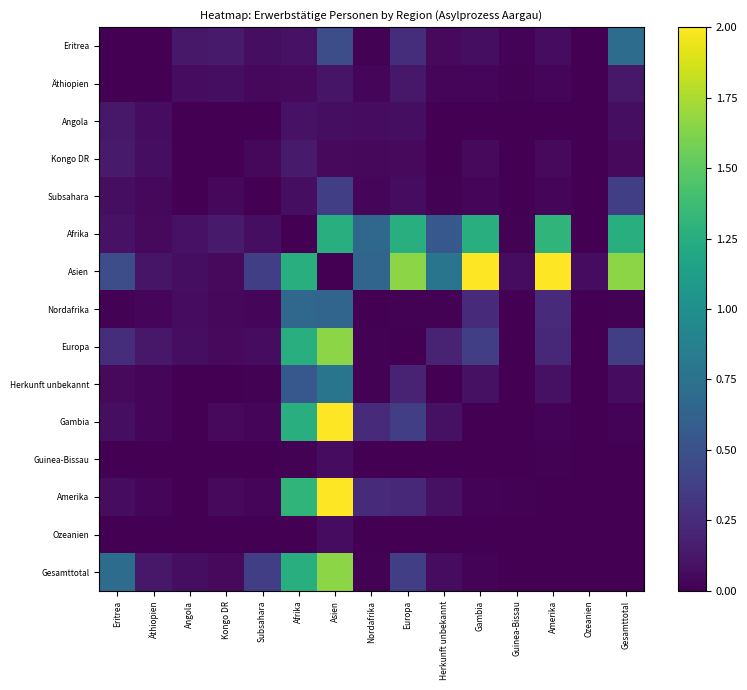

Reading left to right, transcribe all the data shown in this chart.

Eritrea: Eritrea=0.0	Äthiopien=0.0	Angola=0.1	Kongo DR=0.1	Subsahara=0.1	Afrika=0.1	Asien=0.5	Nordafrika=0.0	Europa=0.3	Herkunft unbekannt=0.0	Gambia=0.1	Guinea-Bissau=0.0	Amerika=0.1	Ozeanien=0.0	Gesamttotal=0.7
Äthiopien: Eritrea=0.0	Äthiopien=0.0	Angola=0.1	Kongo DR=0.1	Subsahara=0.0	Afrika=0.0	Asien=0.1	Nordafrika=0.0	Europa=0.1	Herkunft unbekannt=0.0	Gambia=0.0	Guinea-Bissau=0.0	Amerika=0.0	Ozeanien=0.0	Gesamttotal=0.1
Angola: Eritrea=0.1	Äthiopien=0.1	Angola=0.0	Kongo DR=0.0	Subsahara=0.0	Afrika=0.1	Asien=0.1	Nordafrika=0.1	Europa=0.1	Herkunft unbekannt=0.0	Gambia=0.0	Guinea-Bissau=0.0	Amerika=0.0	Ozeanien=0.0	Gesamttotal=0.1
Kongo DR: Eritrea=0.1	Äthiopien=0.1	Angola=0.0	Kongo DR=0.0	Subsahara=0.0	Afrika=0.1	Asien=0.0	Nordafrika=0.0	Europa=0.0	Herkunft unbekannt=0.0	Gambia=0.0	Guinea-Bissau=0.0	Amerika=0.0	Ozeanien=0.0	Gesamttotal=0.0
Subsahara: Eritrea=0.1	Äthiopien=0.0	Angola=0.0	Kongo DR=0.0	Subsahara=0.0	Afrika=0.1	Asien=0.4	Nordafrika=0.0	Europa=0.1	Herkunft unbekannt=0.0	Gambia=0.0	Guinea-Bissau=0.0	Amerika=0.0	Ozeanien=0.0	Gesamttotal=0.4
Afrika: Eritrea=0.1	Äthiopien=0.0	Angola=0.1	Kongo DR=0.1	Subsahara=0.1	Afrika=0.0	Asien=1.3	Nordafrika=0.7	Europa=1.3	Herkunft unbekannt=0.6	Gambia=1.3	Guinea-Bissau=0.0	Amerika=1.3	Ozeanien=0.0	Gesamttotal=1.3
Asien: Eritrea=0.5	Äthiopien=0.1	Angola=0.1	Kongo DR=0.0	Subsahara=0.4	Afrika=1.3	Asien=0.0	Nordafrika=0.7	Europa=1.7	Herkunft unbekannt=0.8	Gambia=2.0	Guinea-Bissau=0.1	Amerika=2.0	Ozeanien=0.1	Gesamttotal=1.7
Nordafrika: Eritrea=0.0	Äthiopien=0.0	Angola=0.1	Kongo DR=0.0	Subsahara=0.0	Afrika=0.7	Asien=0.7	Nordafrika=0.0	Europa=0.0	Herkunft unbekannt=0.0	Gambia=0.2	Guinea-Bissau=0.0	Amerika=0.2	Ozeanien=0.0	Gesamttotal=0.0
Europa: Eritrea=0.3	Äthiopien=0.1	Angola=0.1	Kongo DR=0.0	Subsahara=0.1	Afrika=1.3	Asien=1.7	Nordafrika=0.0	Europa=0.0	Herkunft unbekannt=0.2	Gambia=0.4	Guinea-Bissau=0.0	Amerika=0.2	Ozeanien=0.0	Gesamttotal=0.4
Herkunft unbekannt: Eritrea=0.0	Äthiopien=0.0	Angola=0.0	Kongo DR=0.0	Subsahara=0.0	Afrika=0.6	Asien=0.8	Nordafrika=0.0	Europa=0.2	Herkunft unbekannt=0.0	Gambia=0.1	Guinea-Bissau=0.0	Amerika=0.1	Ozeanien=0.0	Gesamttotal=0.1
Gambia: Eritrea=0.1	Äthiopien=0.0	Angola=0.0	Kongo DR=0.0	Subsahara=0.0	Afrika=1.3	Asien=2.0	Nordafrika=0.2	Europa=0.4	Herkunft unbekannt=0.1	Gambia=0.0	Guinea-Bissau=0.0	Amerika=0.0	Ozeanien=0.0	Gesamttotal=0.0
Guinea-Bissau: Eritrea=0.0	Äthiopien=0.0	Angola=0.0	Kongo DR=0.0	Subsahara=0.0	Afrika=0.0	Asien=0.1	Nordafrika=0.0	Europa=0.0	Herkunft unbekannt=0.0	Gambia=0.0	Guinea-Bissau=0.0	Amerika=0.0	Ozeanien=0.0	Gesamttotal=0.0
Amerika: Eritrea=0.1	Äthiopien=0.0	Angola=0.0	Kongo DR=0.0	Subsahara=0.0	Afrika=1.3	Asien=2.0	Nordafrika=0.2	Europa=0.2	Herkunft unbekannt=0.1	Gambia=0.0	Guinea-Bissau=0.0	Amerika=0.0	Ozeanien=0.0	Gesamttotal=0.0
Ozeanien: Eritrea=0.0	Äthiopien=0.0	Angola=0.0	Kongo DR=0.0	Subsahara=0.0	Afrika=0.0	Asien=0.1	Nordafrika=0.0	Europa=0.0	Herkunft unbekannt=0.0	Gambia=0.0	Guinea-Bissau=0.0	Amerika=0.0	Ozeanien=0.0	Gesamttotal=0.0
Gesamttotal: Eritrea=0.7	Äthiopien=0.1	Angola=0.1	Kongo DR=0.0	Subsahara=0.4	Afrika=1.3	Asien=1.7	Nordafrika=0.0	Europa=0.4	Herkunft unbekannt=0.1	Gambia=0.0	Guinea-Bissau=0.0	Amerika=0.0	Ozeanien=0.0	Gesamttotal=0.0